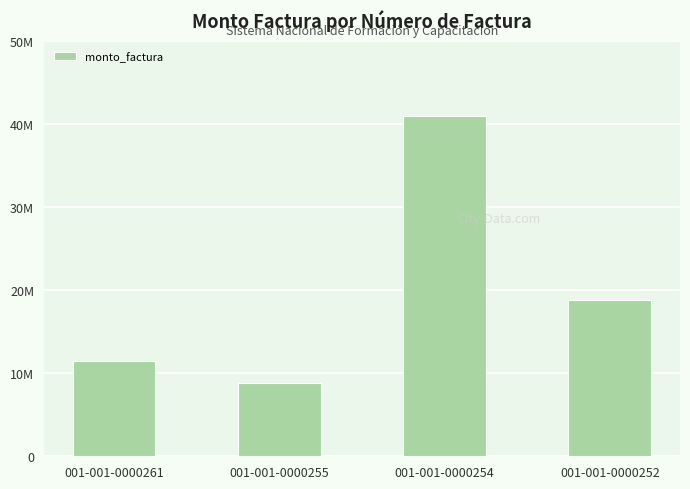

Does the chart contain any negative values?

No